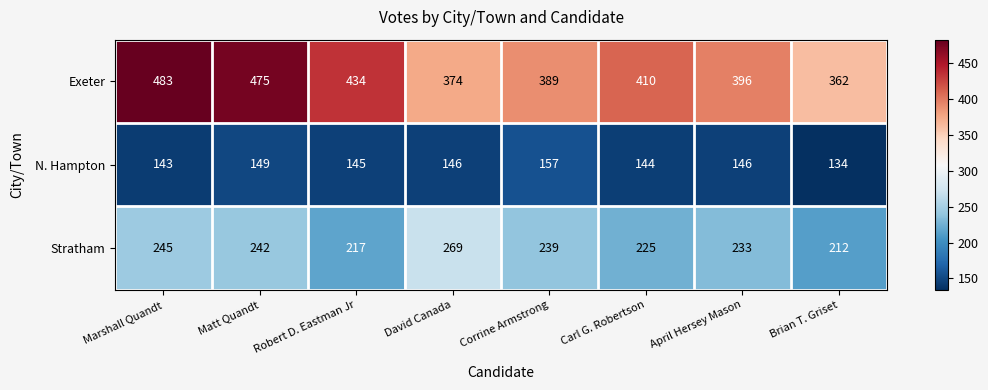

Which series changed the most between Robert D. Eastman Jr and Brian T. Griset?

Exeter